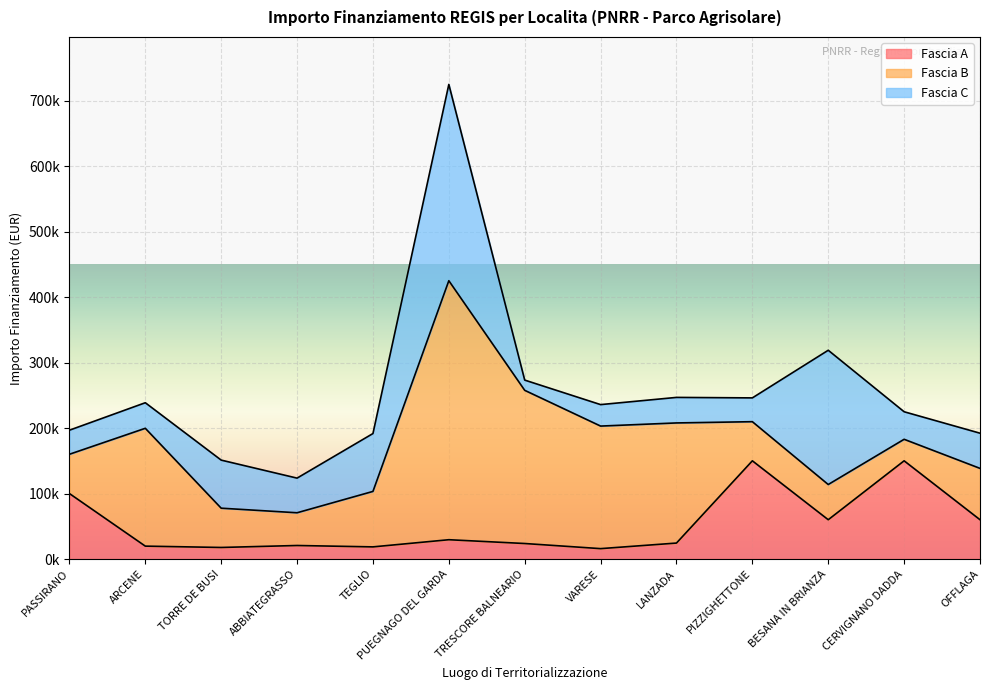

In Fascia A, how many points are higher than both neighbors (excluding endpoints)?

4